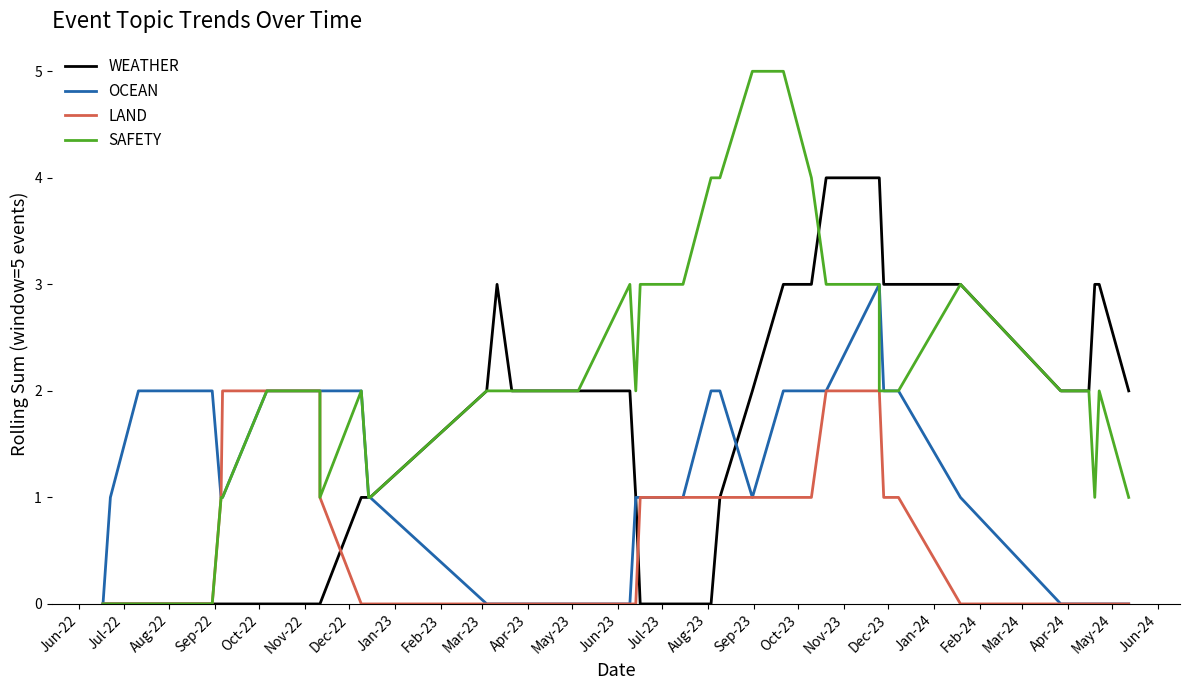

In SAFETY, how many points are higher than both neighbors (excluding endpoints)?

4